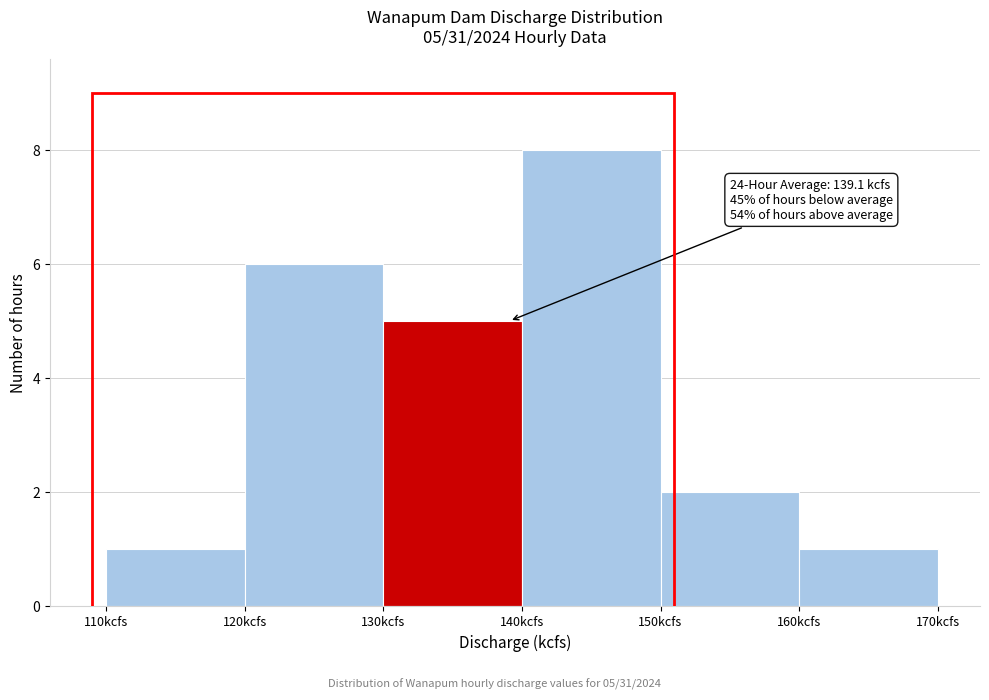

Over which range of the x-axis is the bar tallest?

140 to 150